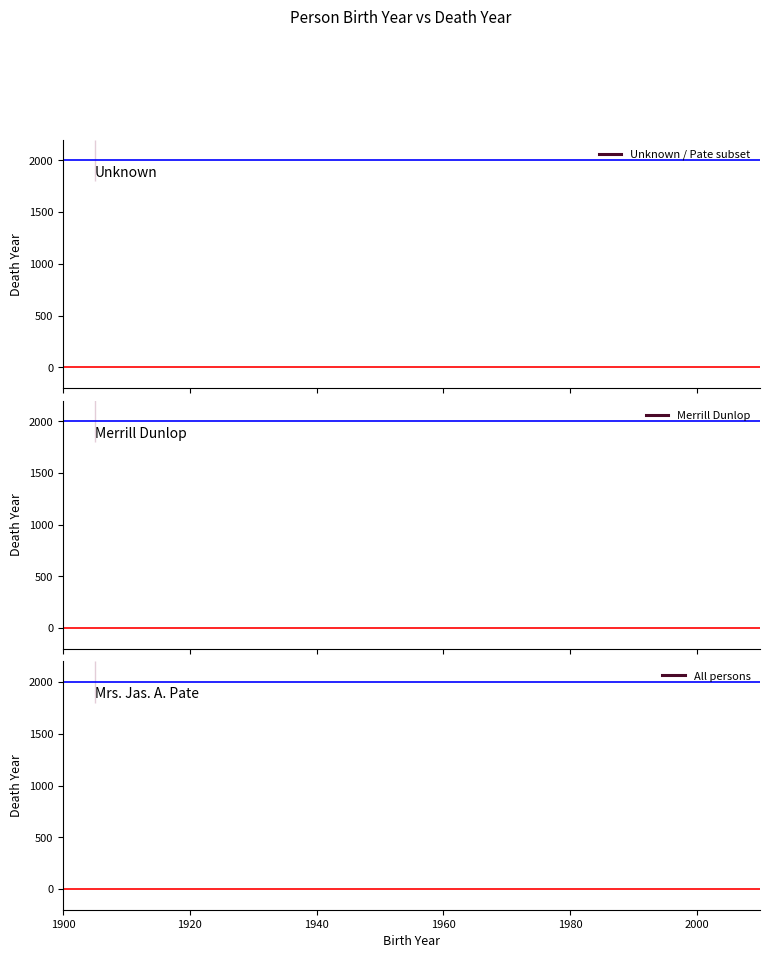

What is the label of the 2nd point from the left?

1905